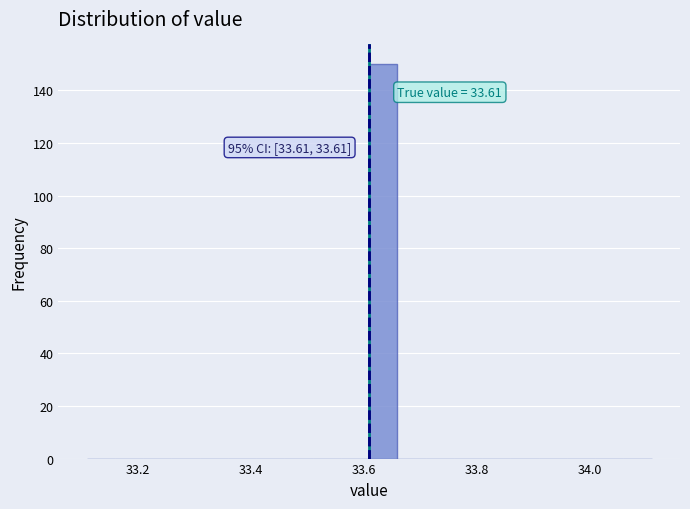

Read against the x-axis, roughly where is the centre of the tallest bar?

33.64